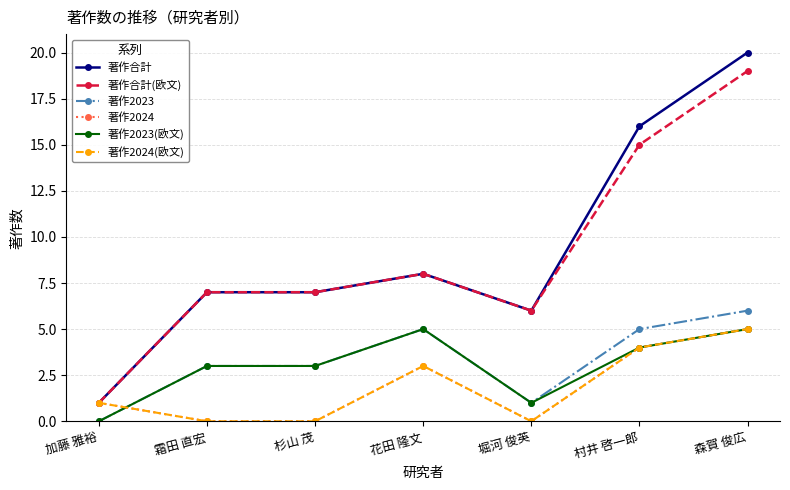

Does the chart have visible grid lines?

Yes